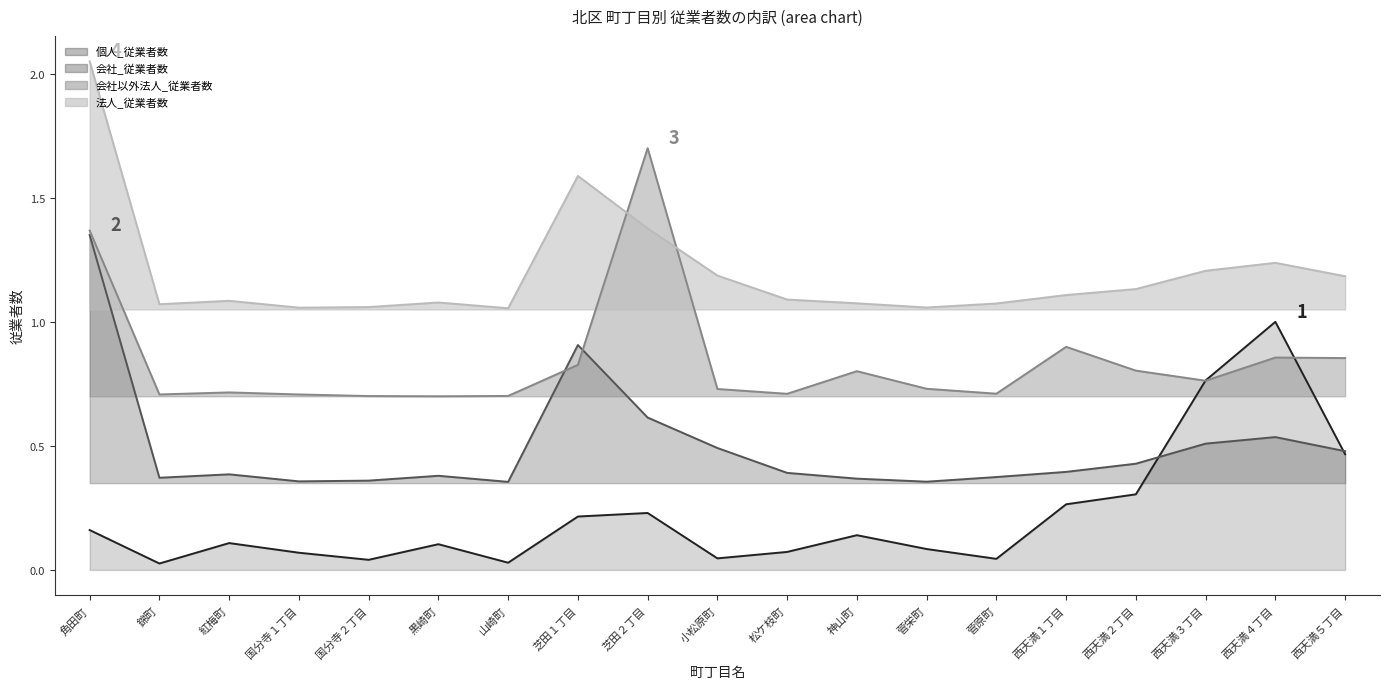

How many lines are shown in the chart?

4